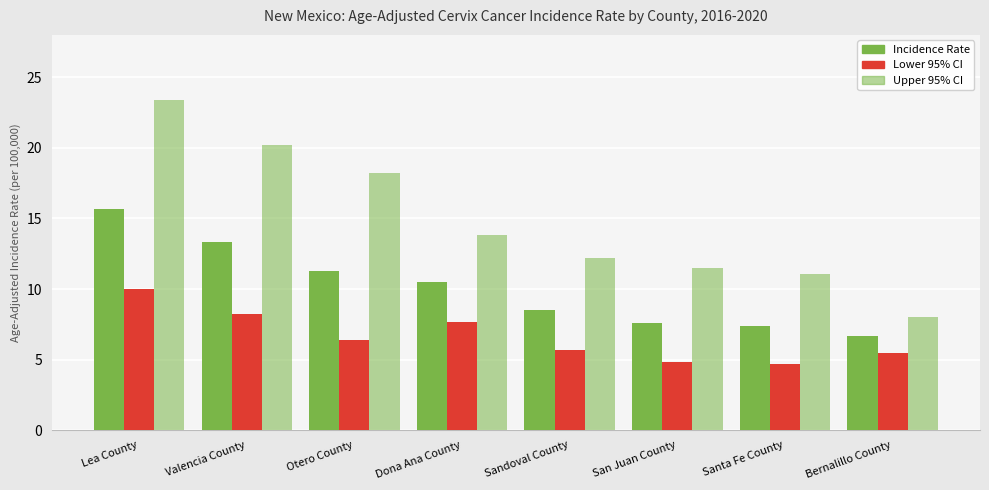

What is the difference between the highest and lowest values at San Juan County?

6.7